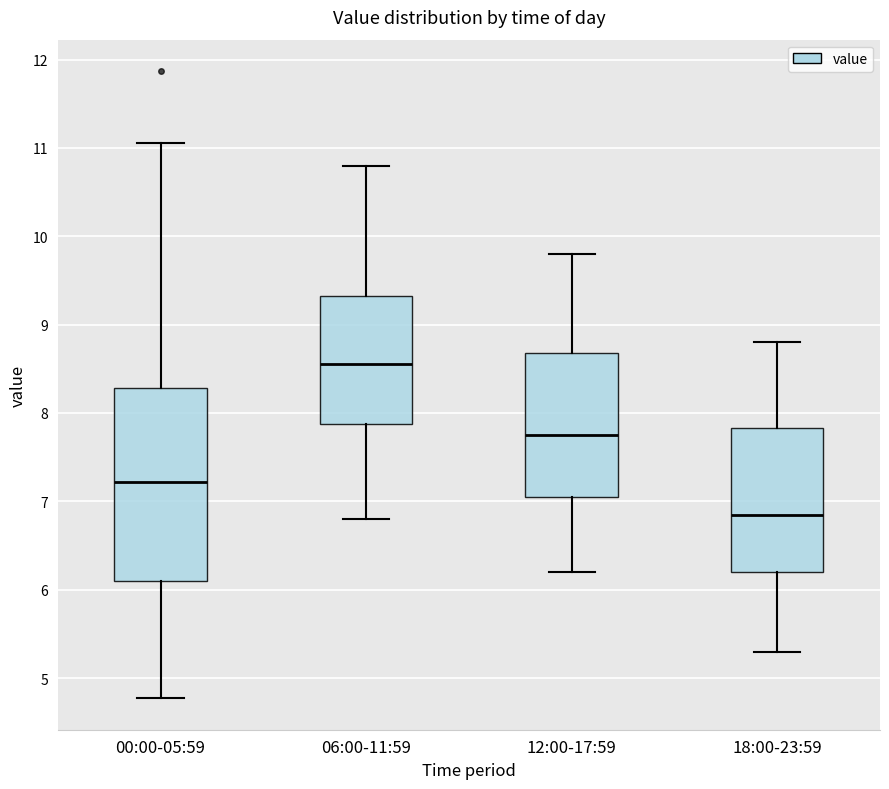

Which box is the tallest, from its lower edge to its upper edge?

00:00-05:59